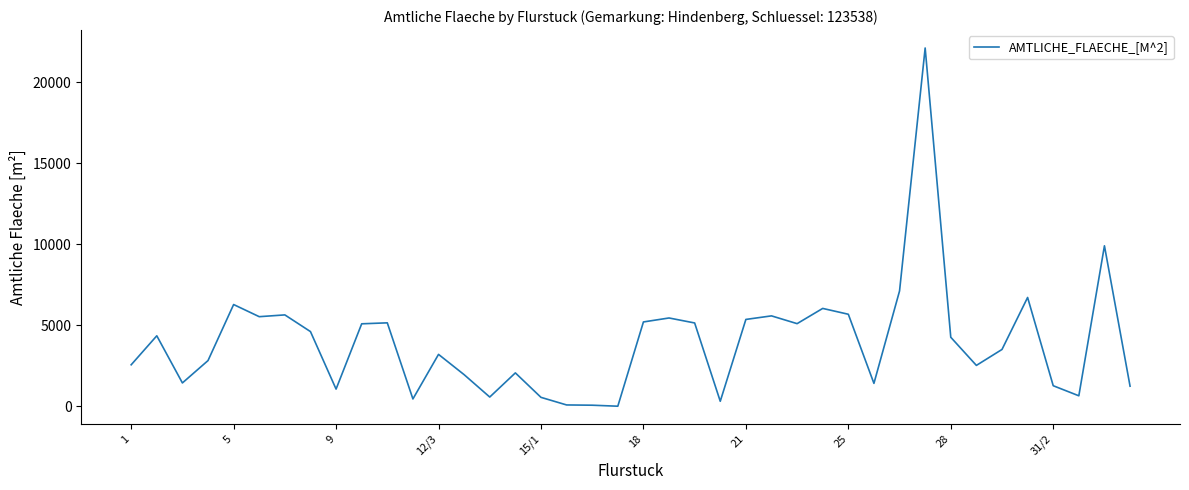

What is the difference between the maximum and minimum values?

22114